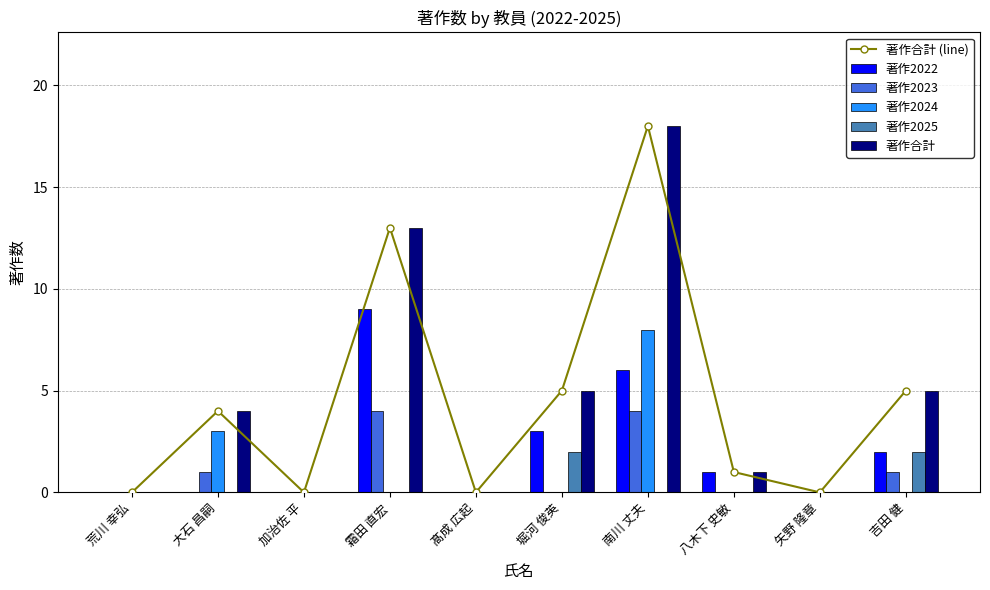

Between 髙成 広起 and 大石 昌嗣, which is larger?

大石 昌嗣